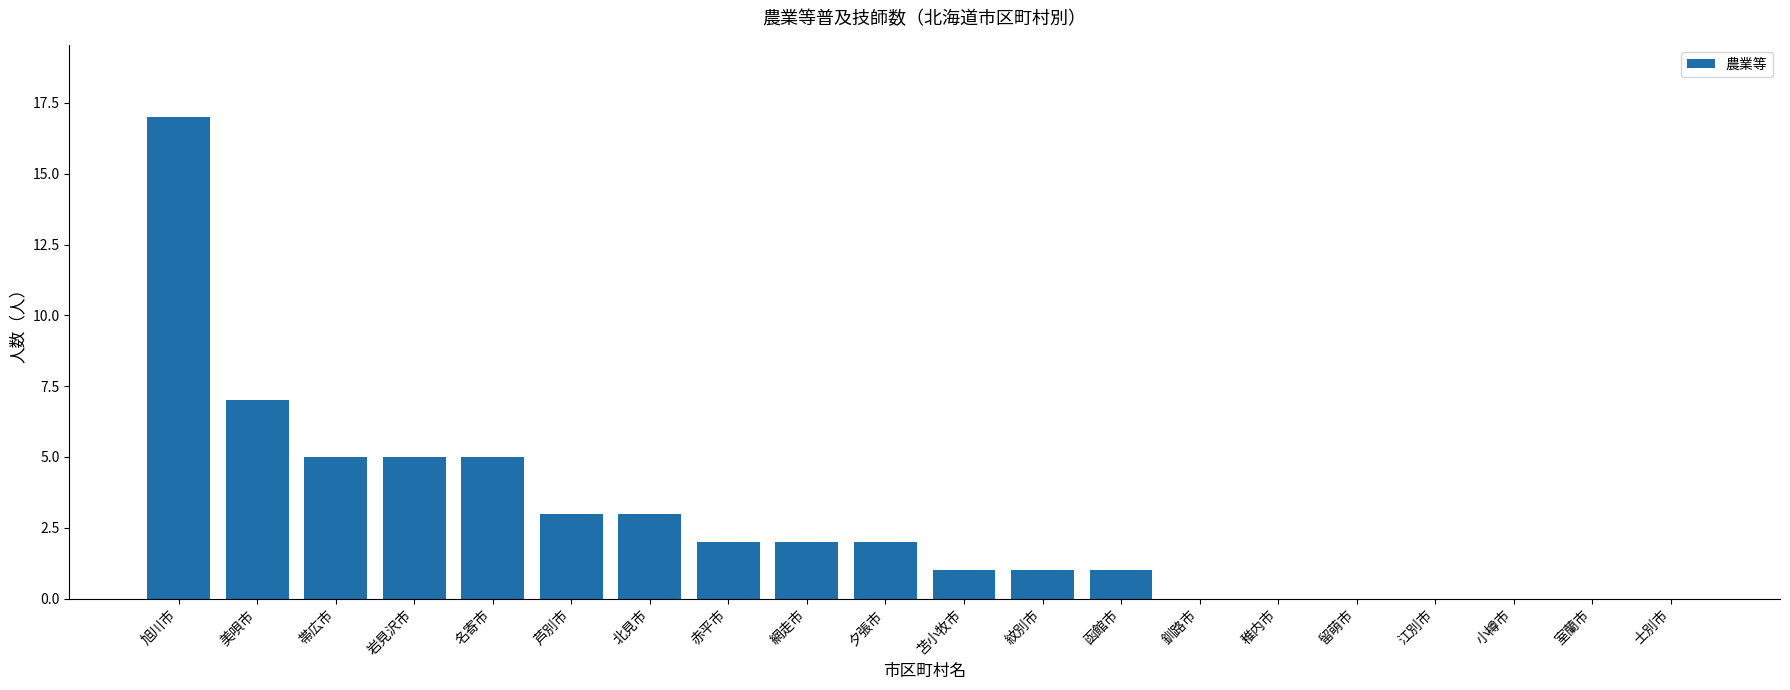

Are the bars horizontal?

No